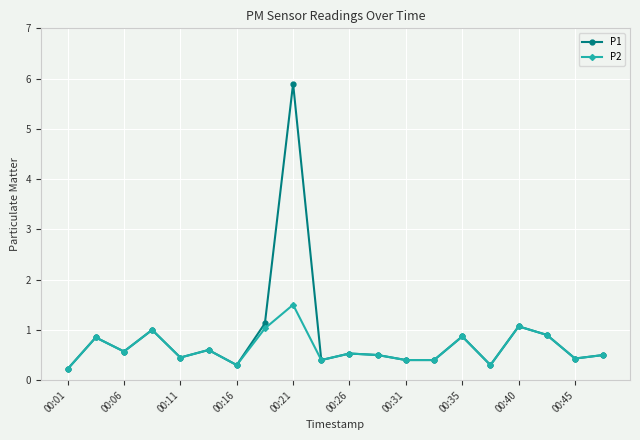

What is the maximum value shown in the chart?

5.9